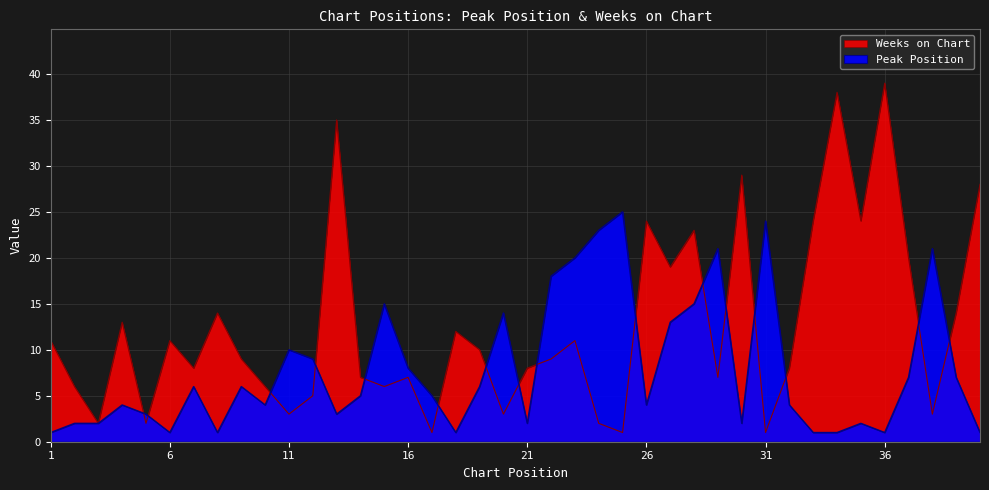

True or false: Weeks on Chart has more than 2 points higher than both neighbors.

True